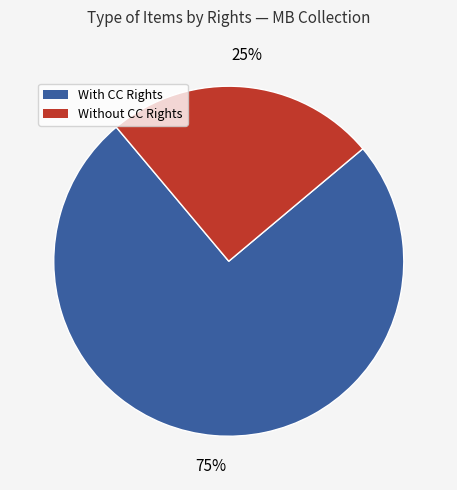

What is the smallest slice in the pie chart?

Without CC Rights